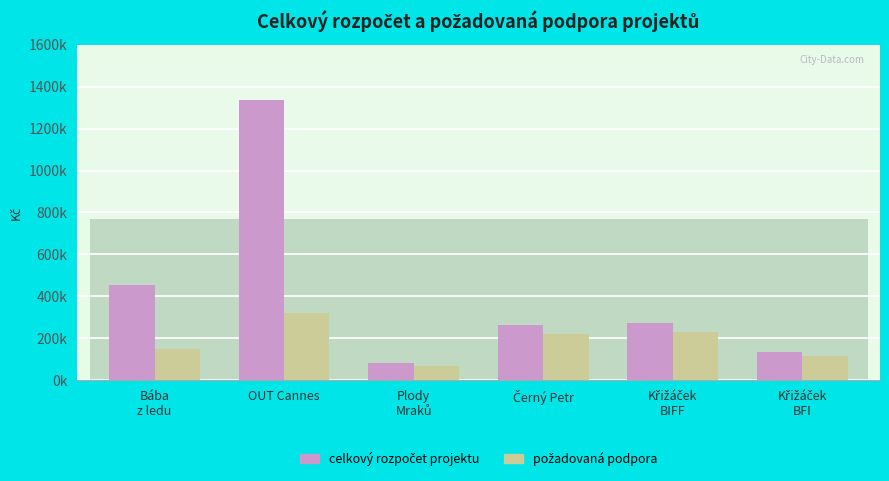

Which series has the largest total across all categories?

celkový rozpočet projektu